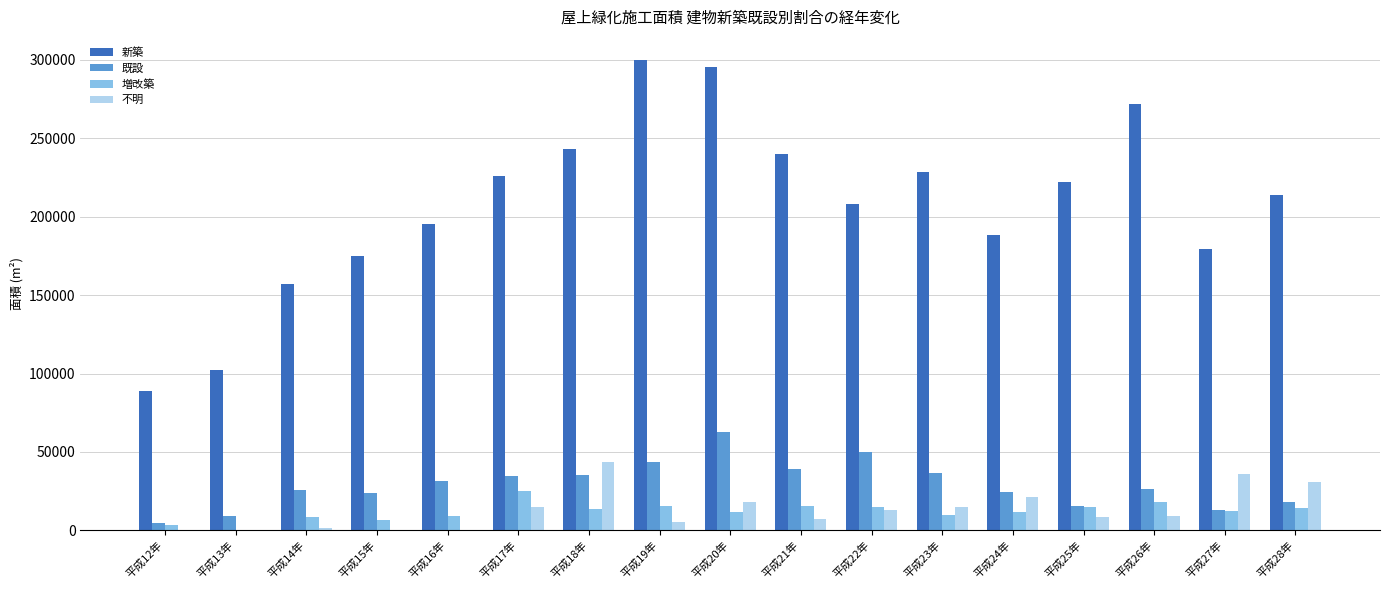

How many data points in 既設 are above 26606?

9